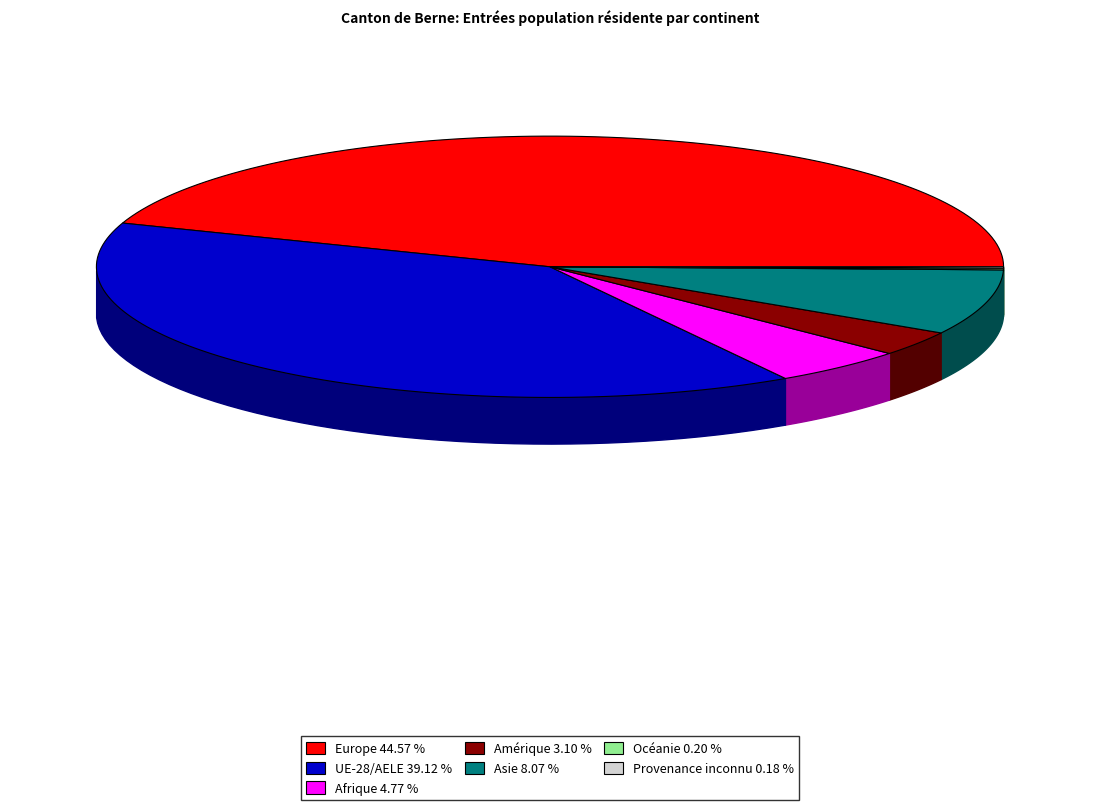

Rank the categories by value from highest to lowest.

Europe, UE-28/AELE, Asie, Afrique, Amérique, Océanie, Provenance inconnu